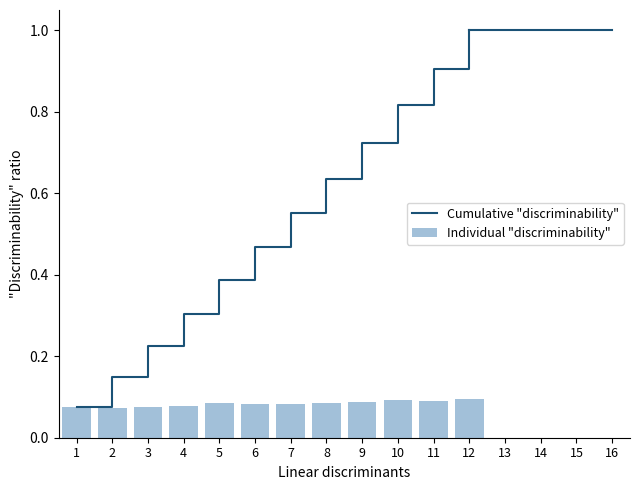

Are the bars grouped side by side (vs. stacked)?

Yes